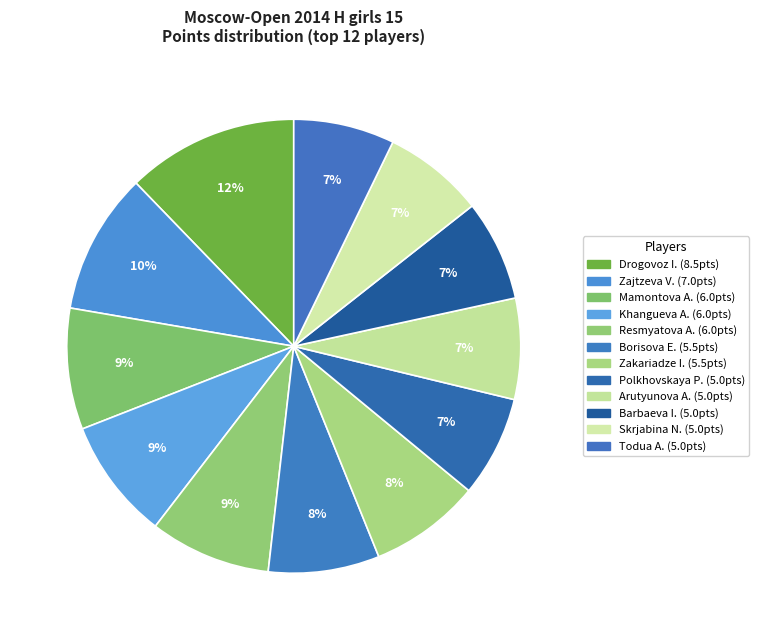

How many segments does this pie chart have?

12